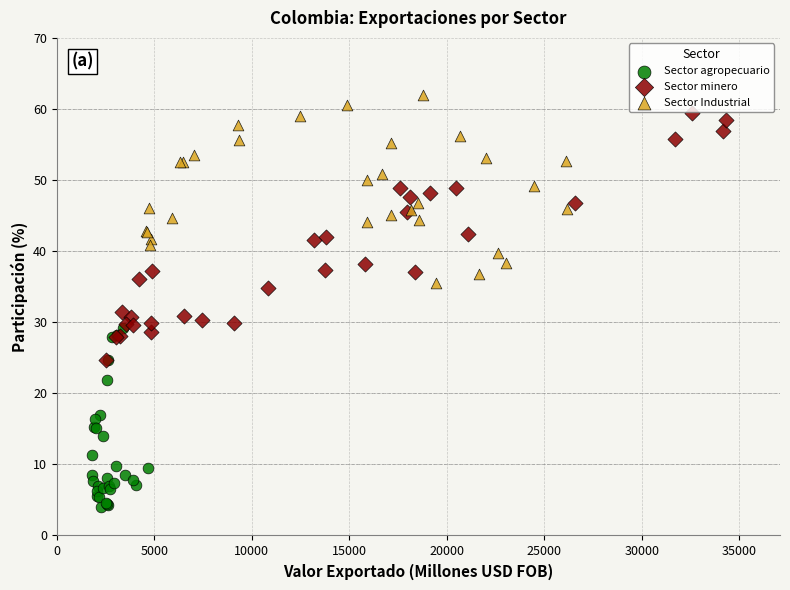

Which series has the largest Y range (max minus min)?

Sector minero